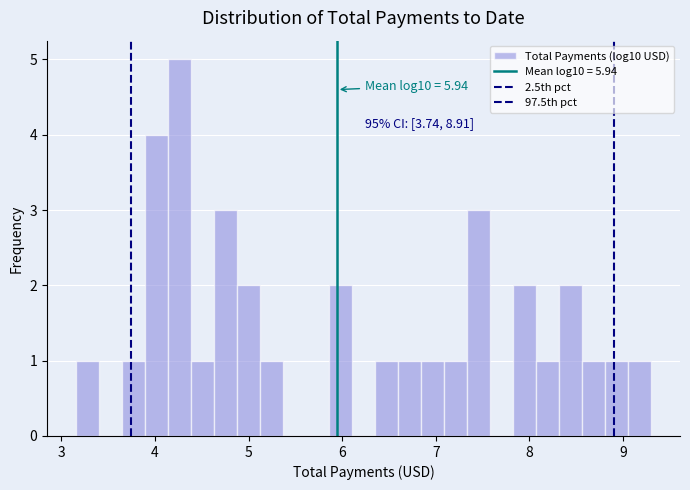

Read against the x-axis, roughly where is the centre of the tallest bar?

4.3